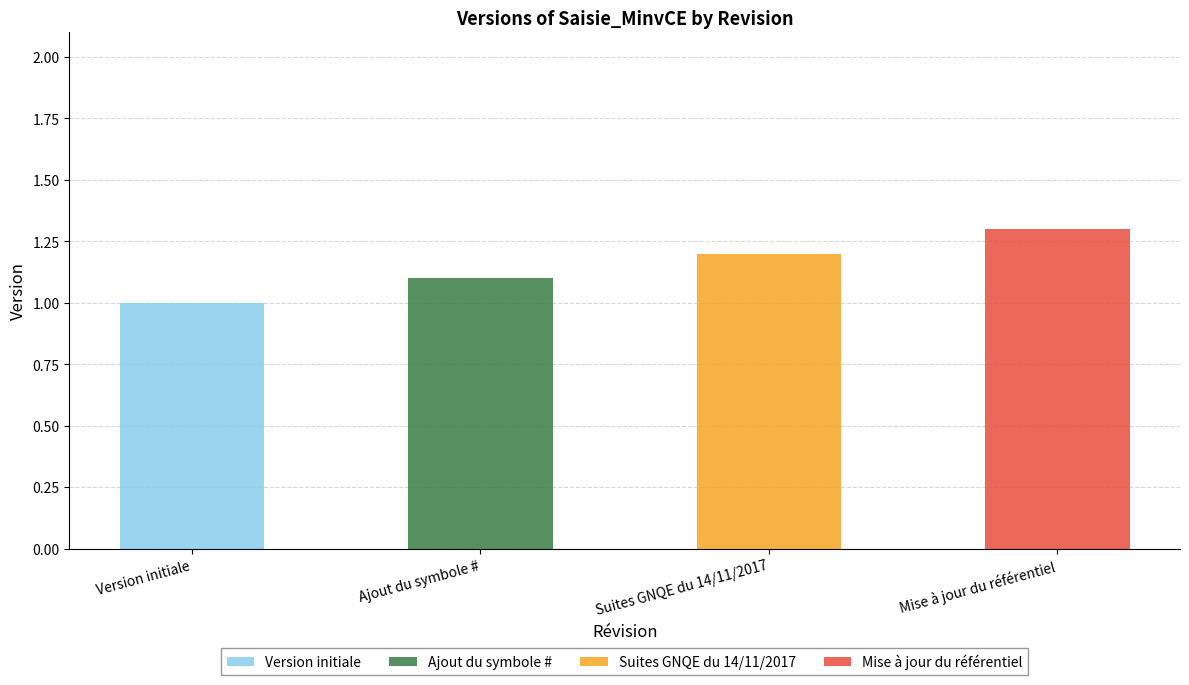

Reading left to right, what are all the values shown in this chart?

Version initiale=1.0	Ajout du symbole #=1.1	Suites GNQE du 14/11/2017=1.2	Mise à jour du référentiel=1.3